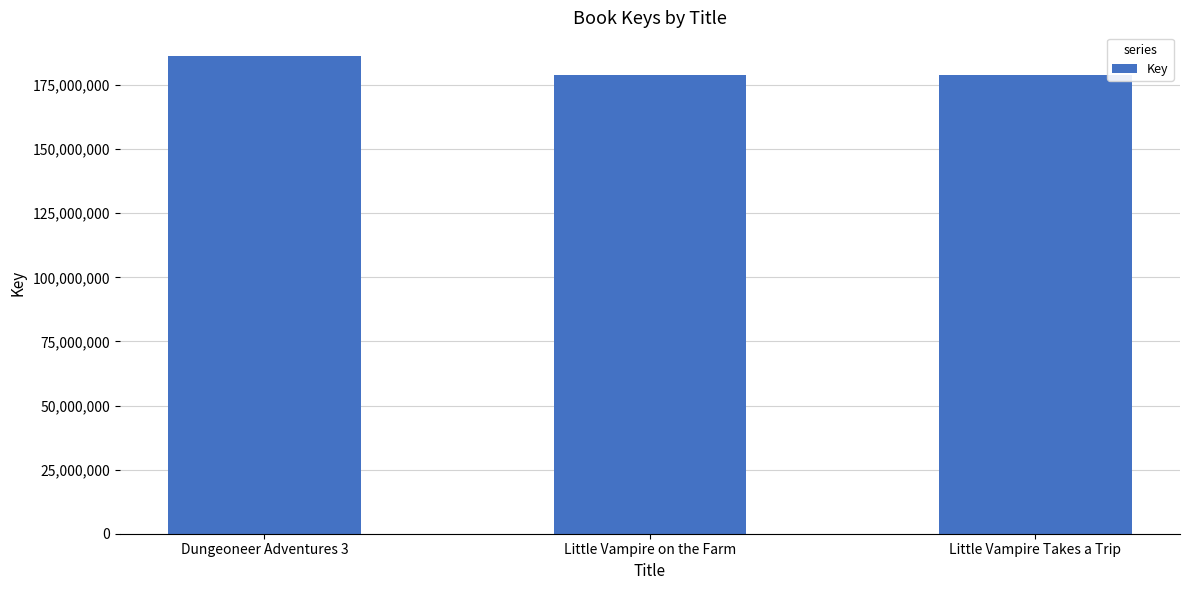

What is the label of the 3rd bar from the left?

Little Vampire Takes a Trip